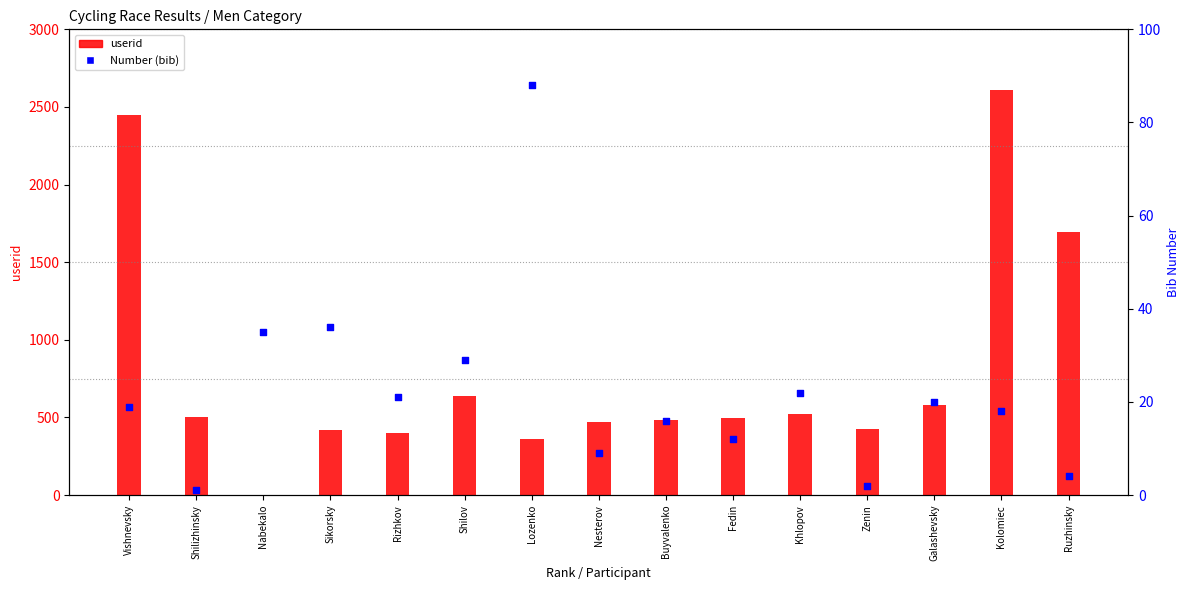

At how many categories does at least one series exceed 1673?

3